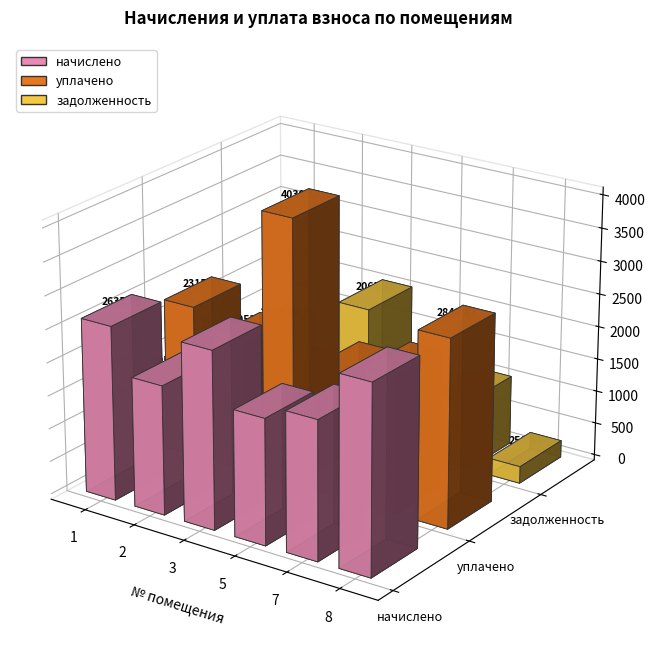

List the labels in order of начислено value, largest first.

8, 3, 1, 7, 2, 5